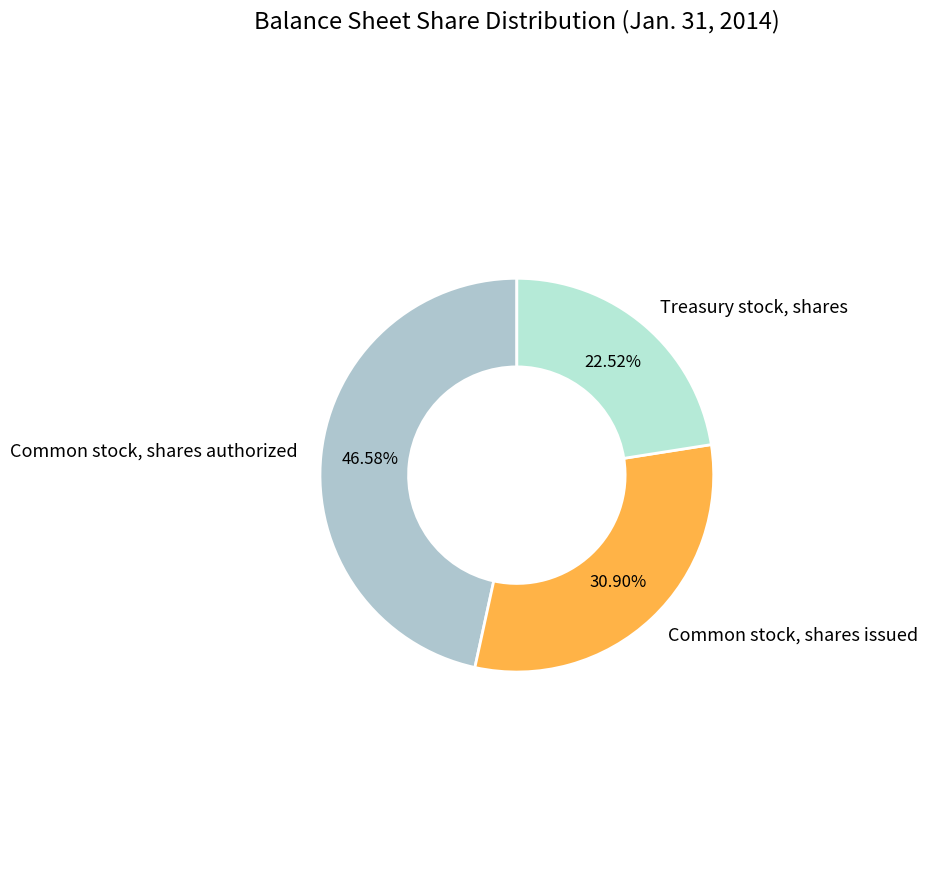

How many segments does this pie chart have?

3